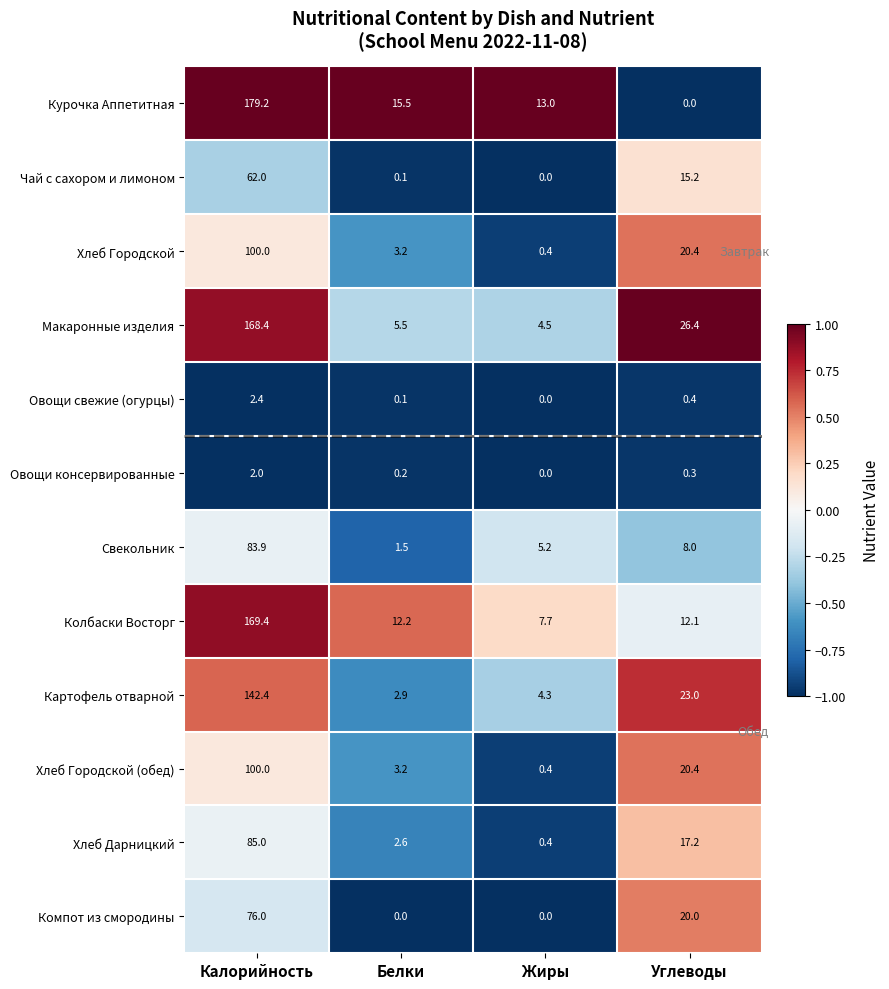

The Овощи свежие (огурцы) series shows 0.4 at Углеводы. True or false?

True